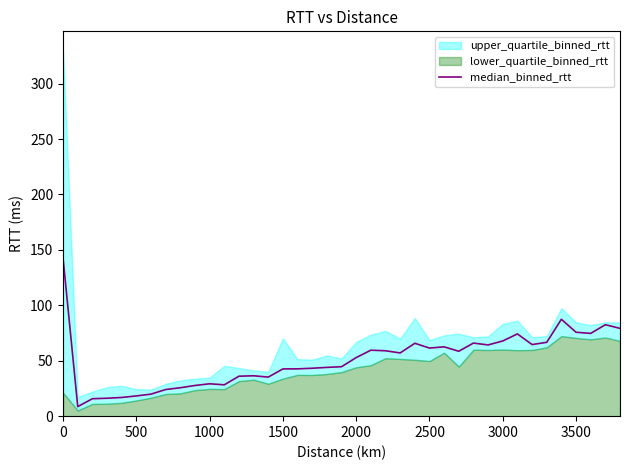

What is the difference between the second highest and second lowest values?

71.7